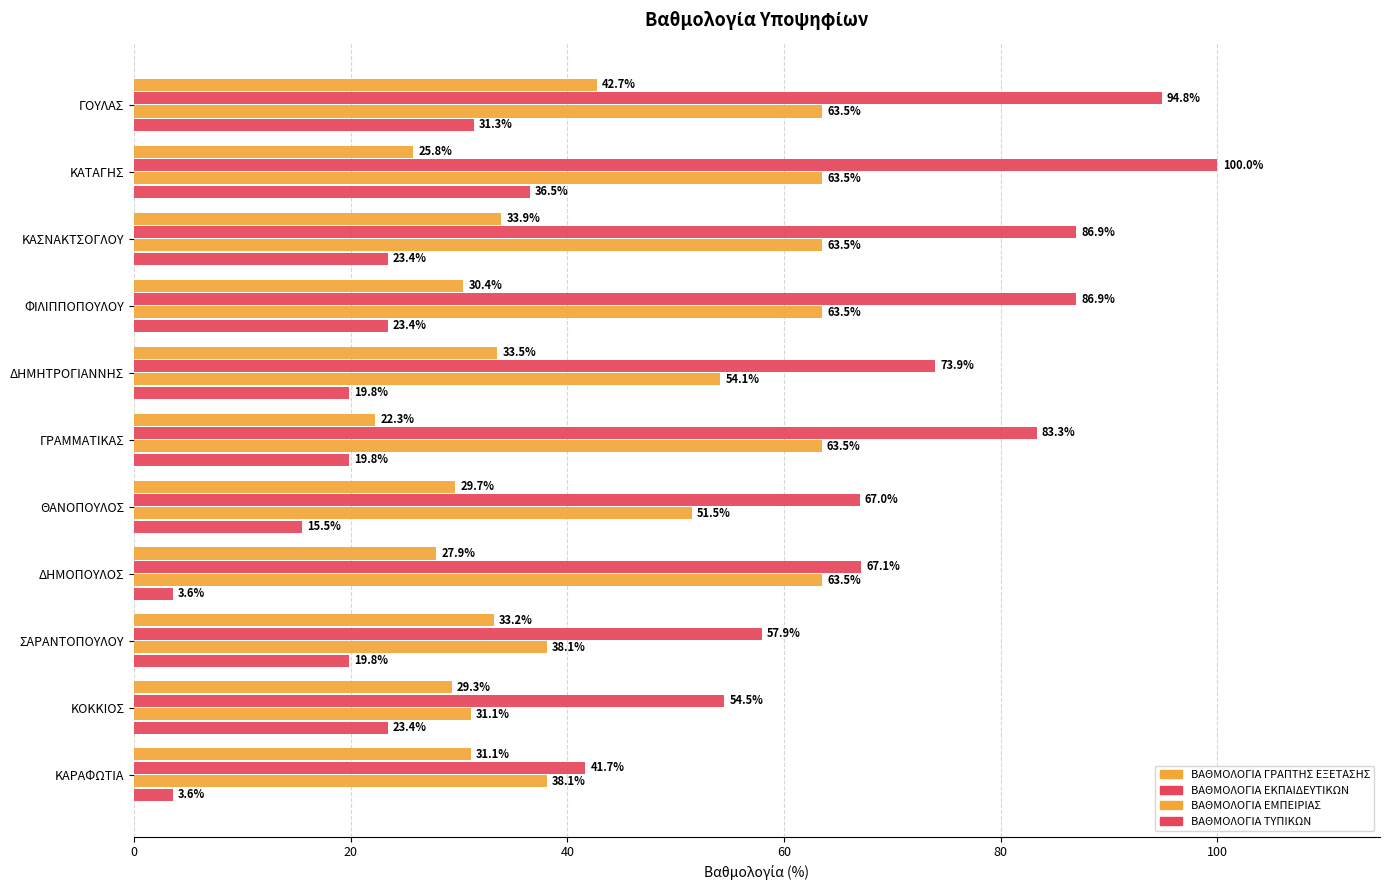

How many data points in ΒΑΘΜΟΛΟΓΙΑ ΤΥΠΙΚΩΝ are less than 19?

3